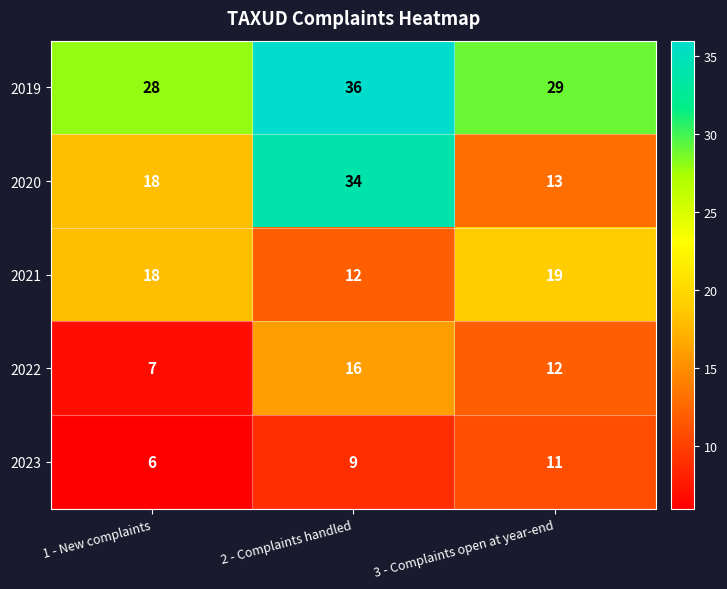

Which series has the widest spread of values?

2020